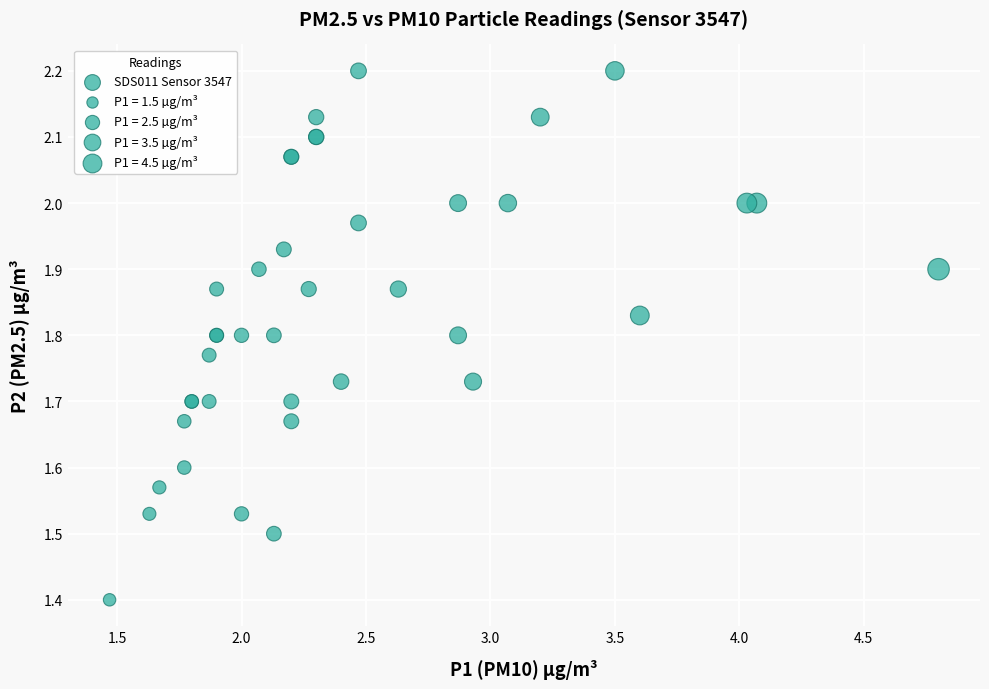

What Y value in the scatter plot is closest to 1?

1.4